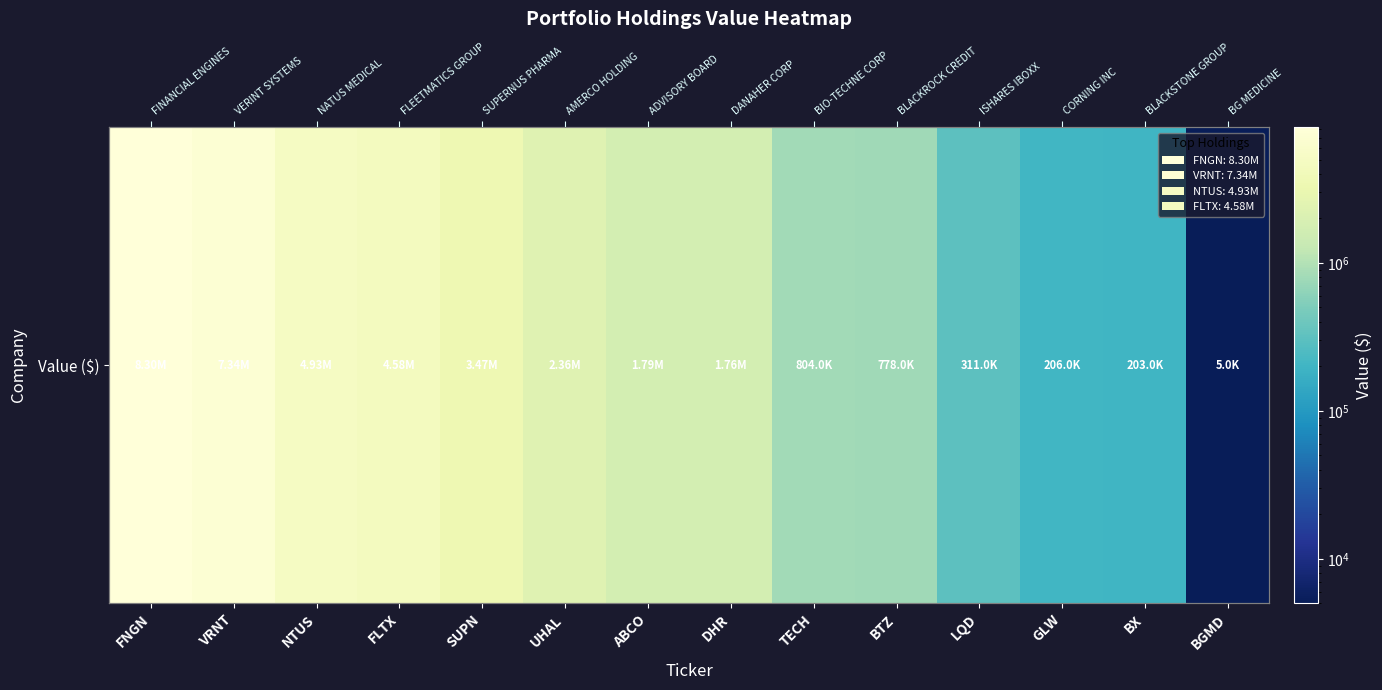

What is the sum of the values at TECH and UHAL?

3163000